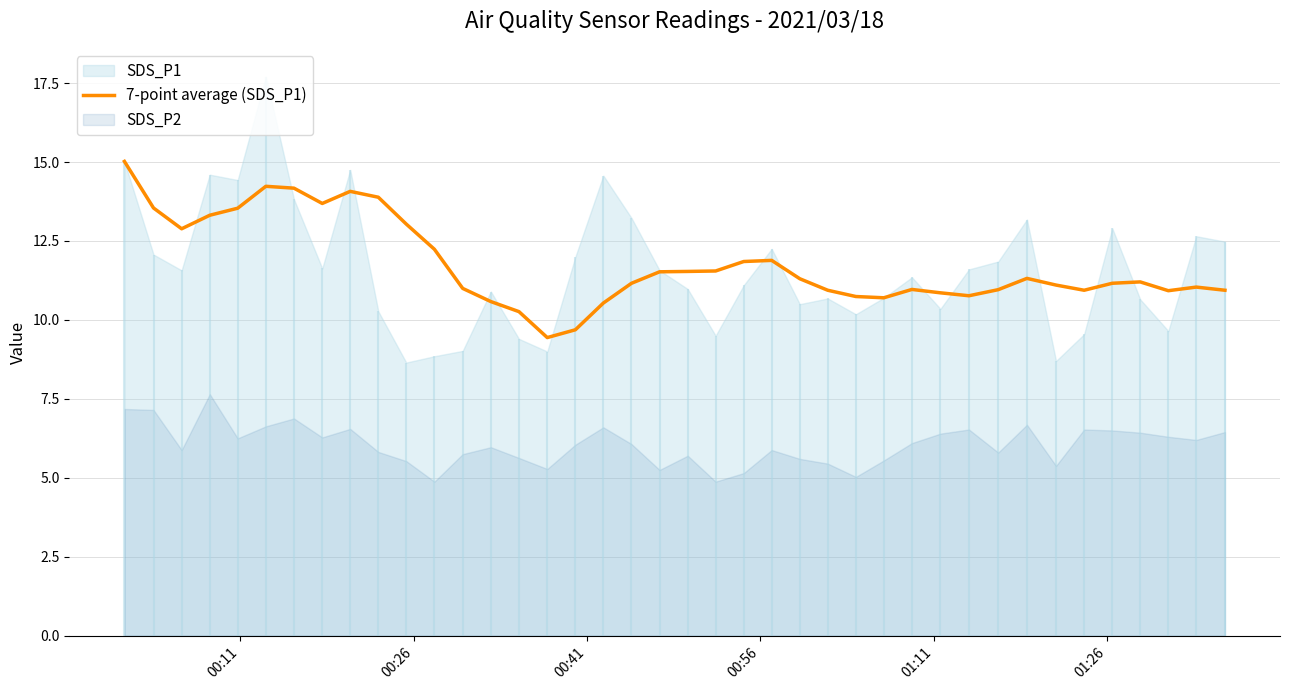

Does the chart have visible grid lines?

Yes